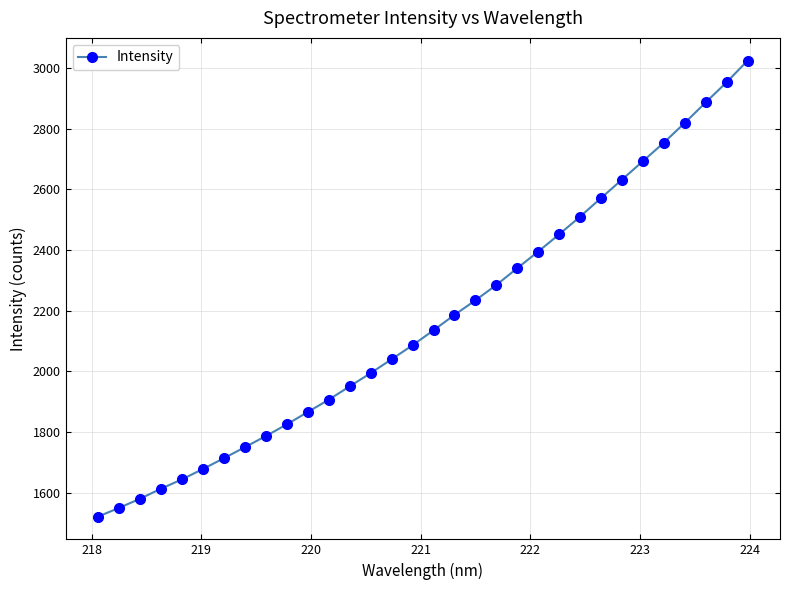

What is the value of the 5th point from the left?

1643.6